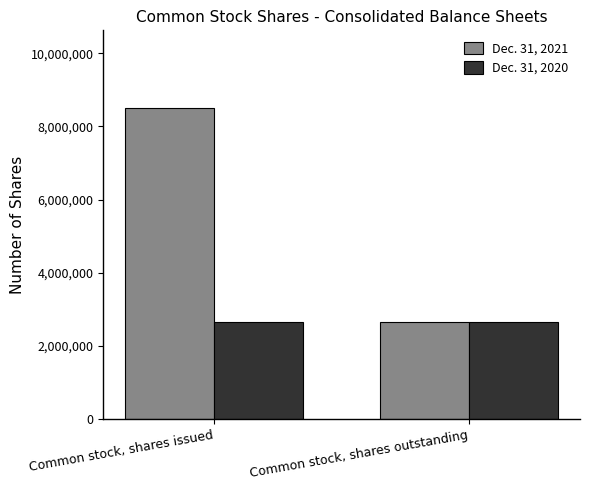

What is the label of the 2nd bar from the left?

Common stock, shares outstanding